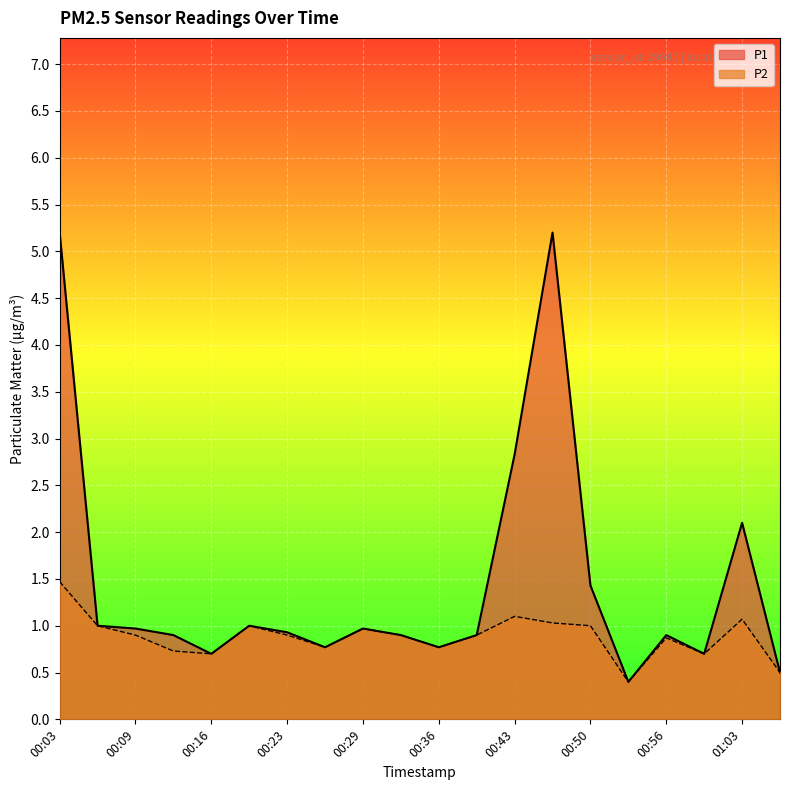

What is the label of the 20th point from the left?

01:06